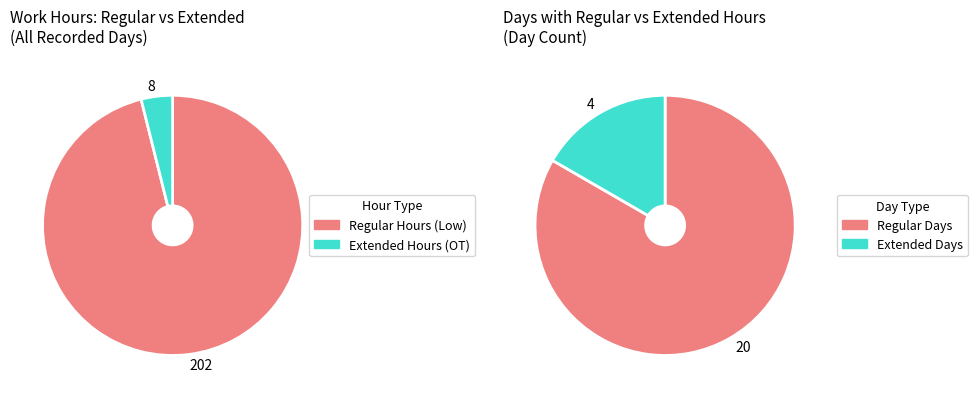

Does Day 19 represent more than half of the total?

No